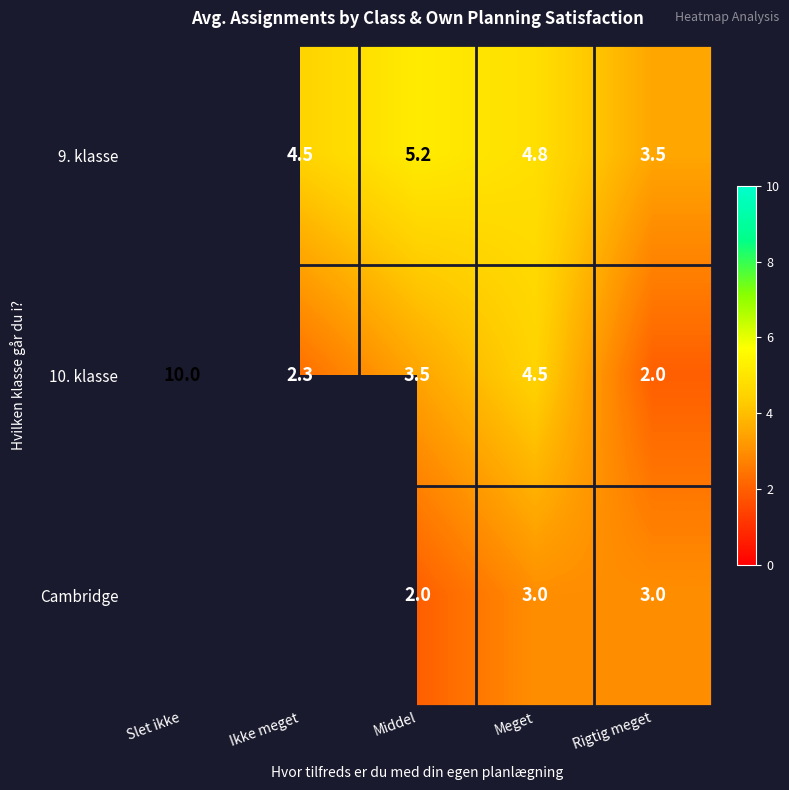

Rank the series at Meget from lowest to highest value.

Cambridge, 10. klasse, 9. klasse